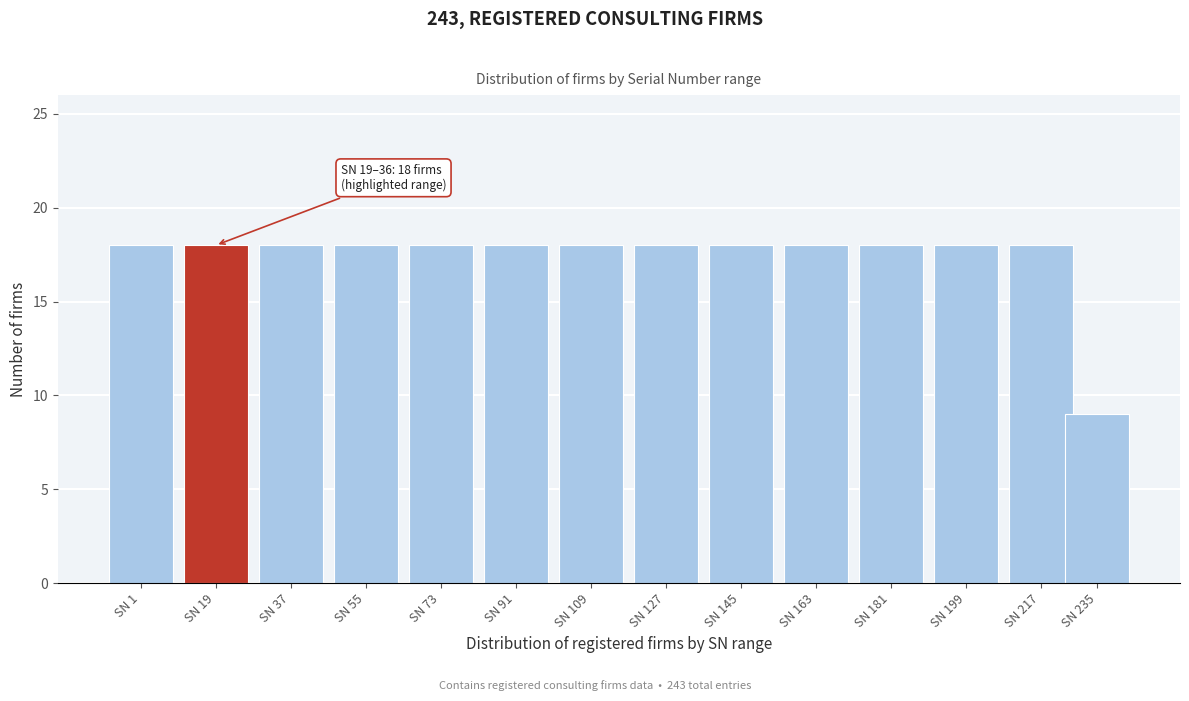

Reading left to right, transcribe all the data shown in this chart.

18	18	18	18	18	18	18	18	18	18	18	18	18	9